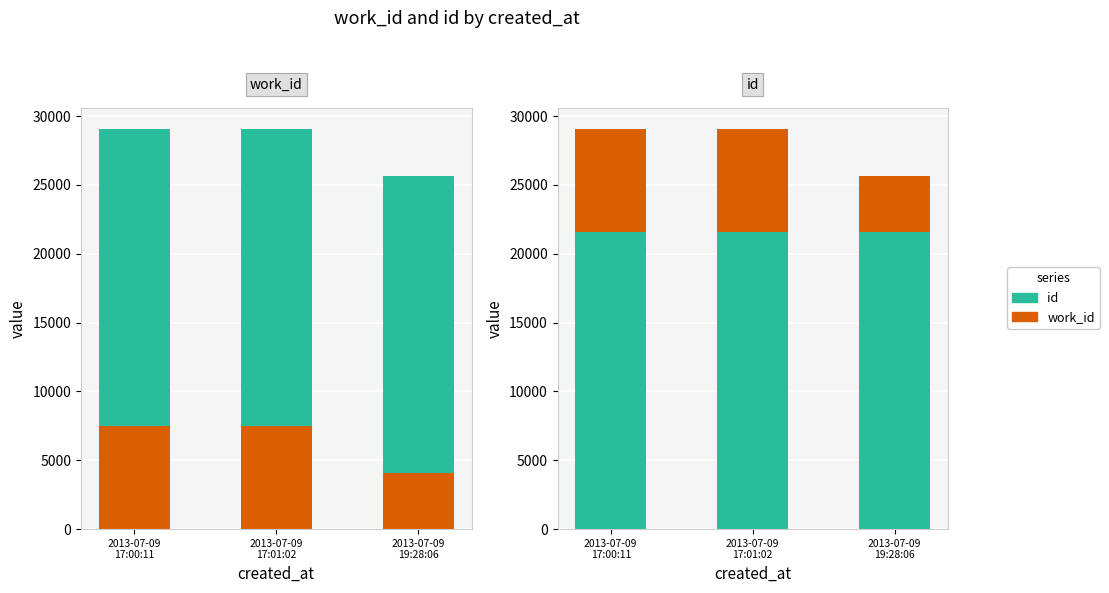

What is the sum of all work_id values?

19143